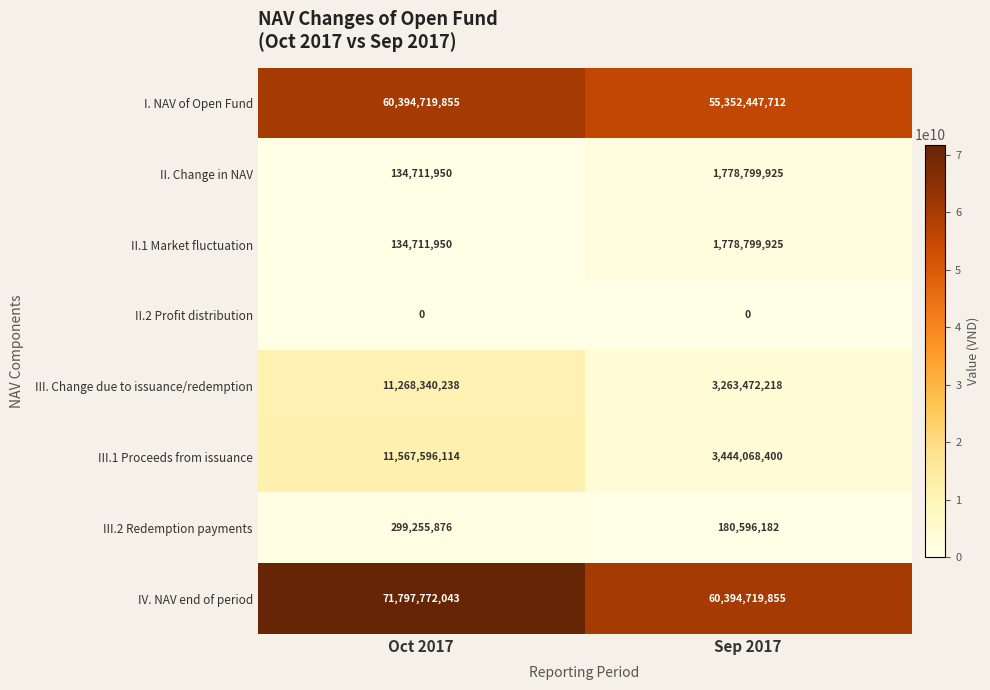

Which series has the largest range (max minus min)?

IV. NAV end of period